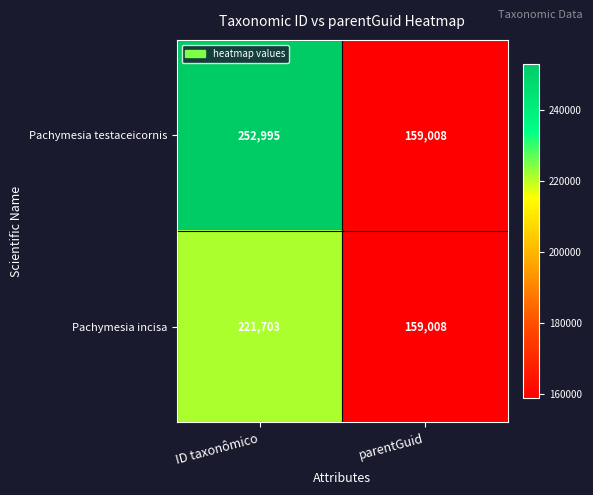

Rank the series at ID taxonômico from highest to lowest value.

Pachymesia testaceicornis, Pachymesia incisa